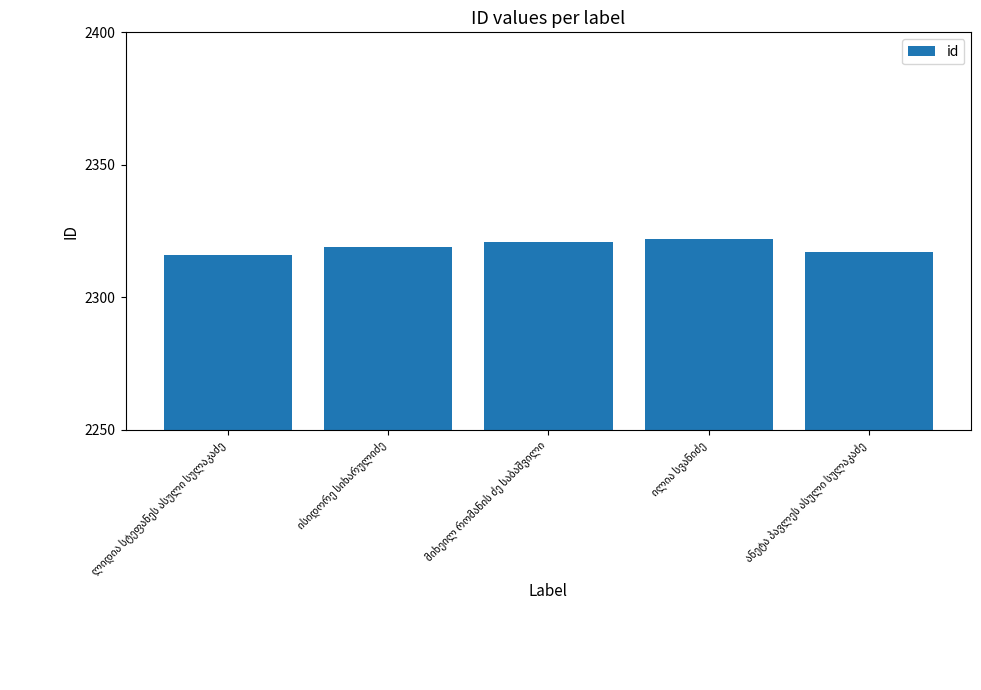

How many bars are there in total?

5